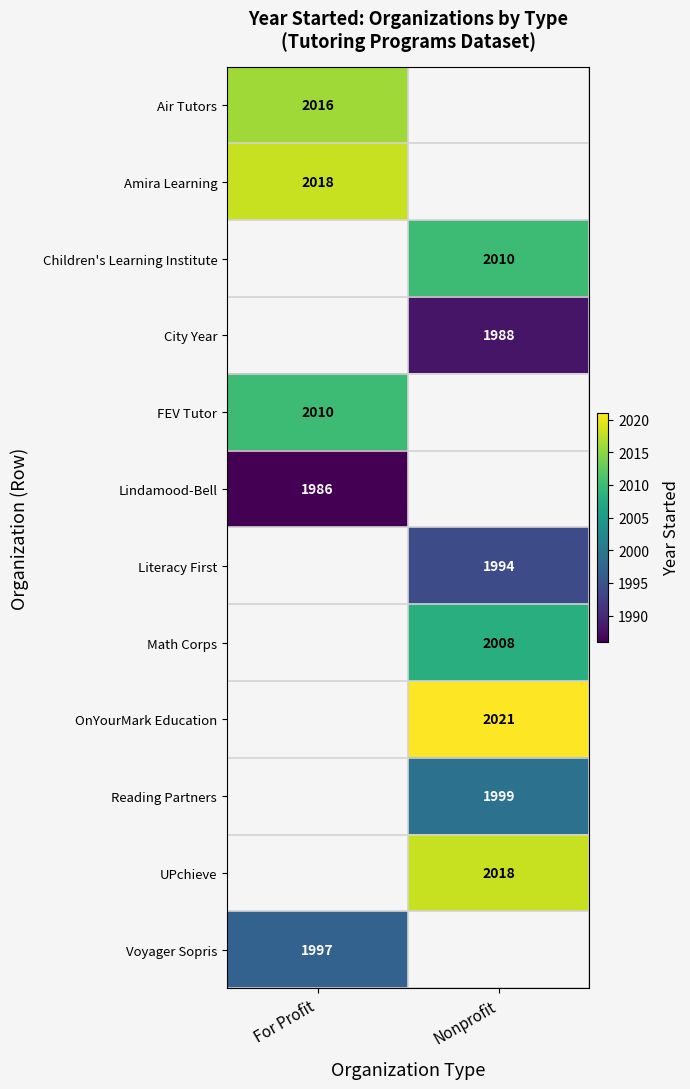

The Amira Learning series shows 601 at For Profit. True or false?

False